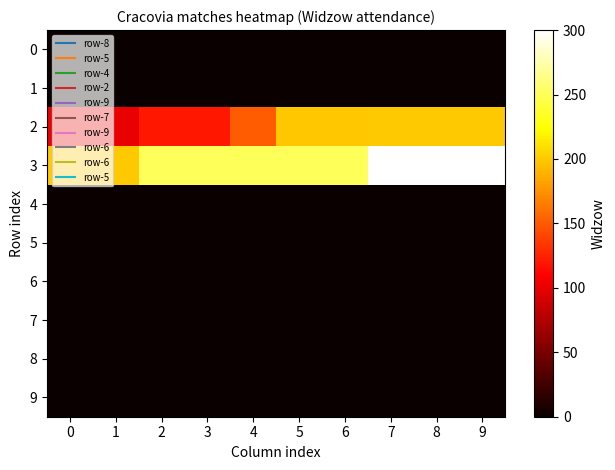

What is the total value across all series at 8?

500